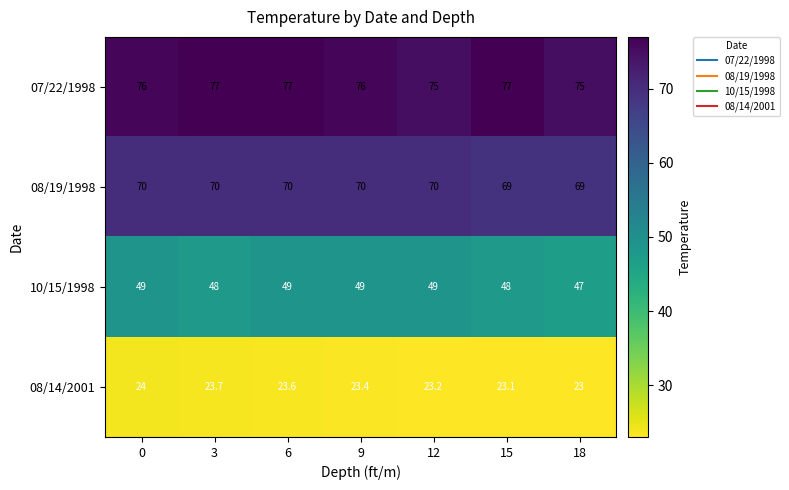

At which category is the sum across all series the highest?

6